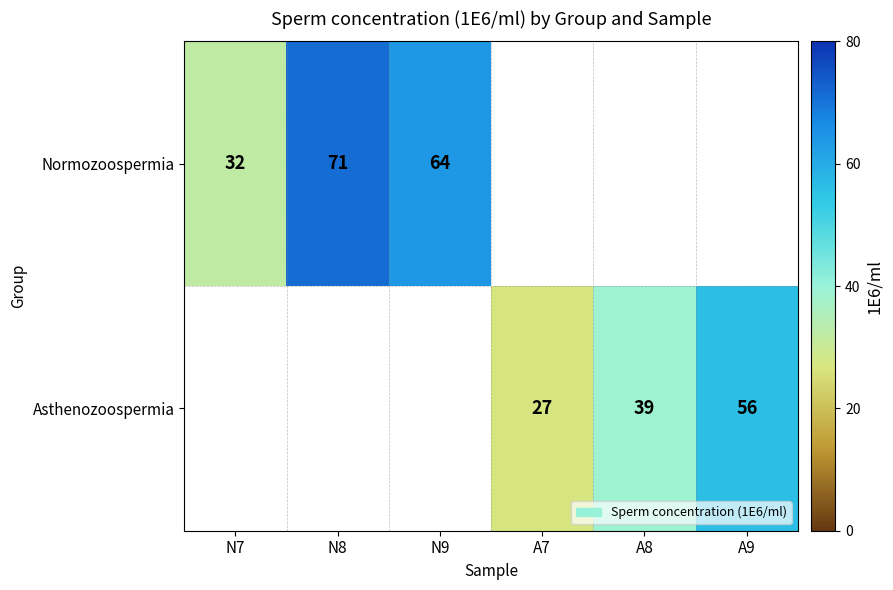

Which category has the highest value across all series?

N8